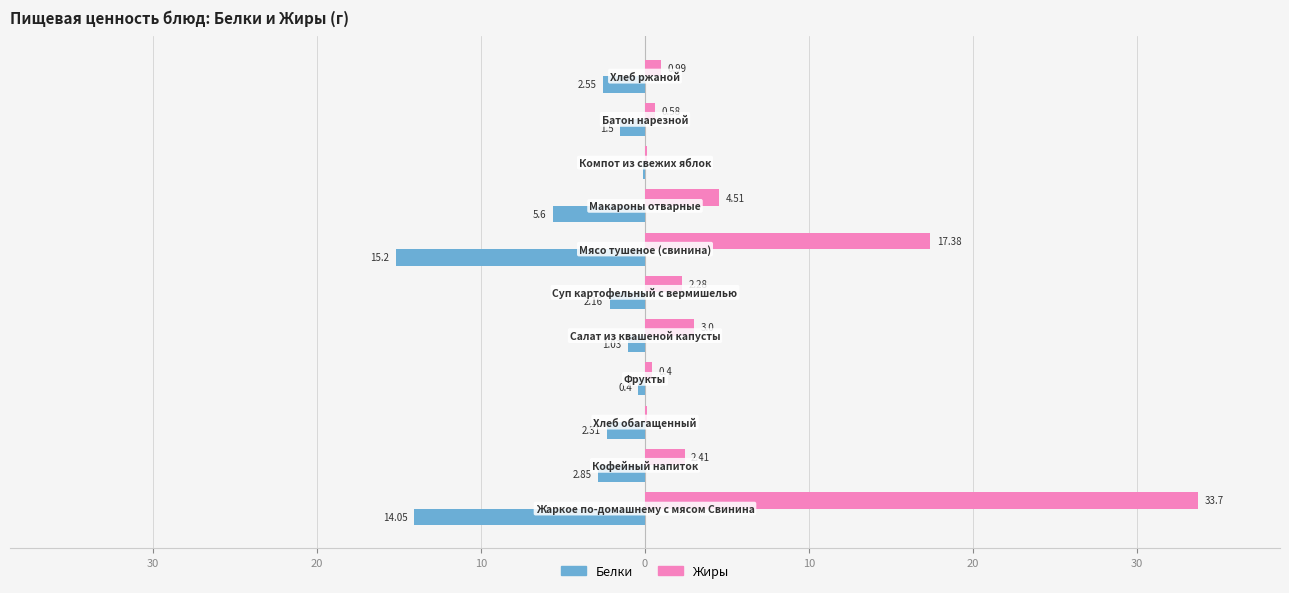

What are all the series names shown in the legend?

Белки, Жиры